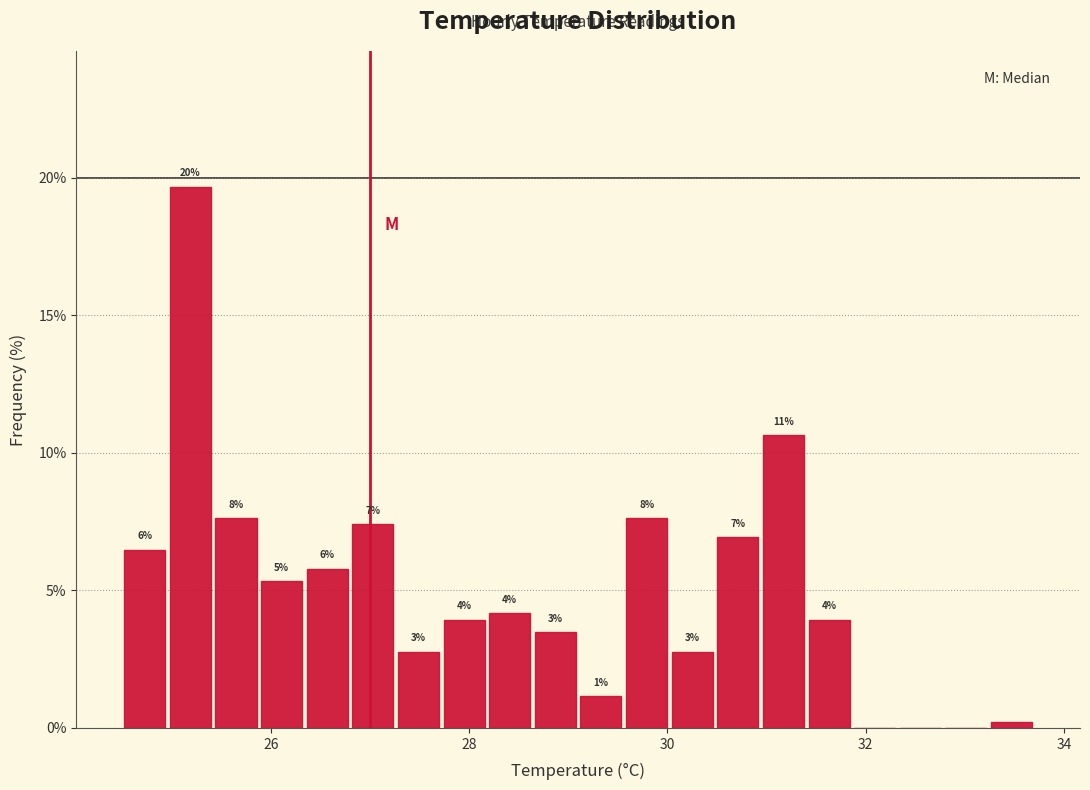

Read against the x-axis, roughly where is the centre of the tallest bar?

25.2